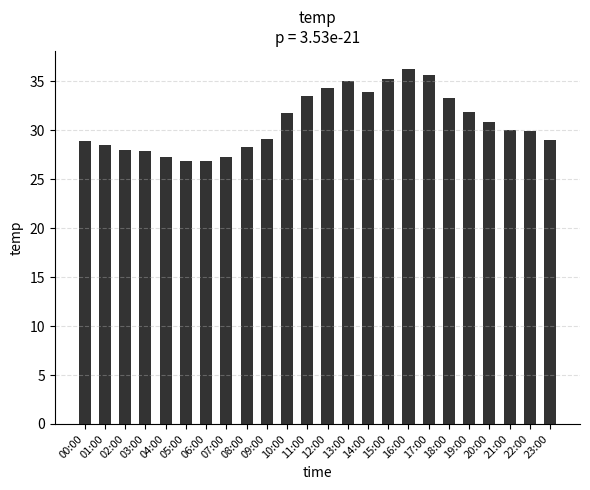

The value at 12:00 is 23.7. True or false?

False